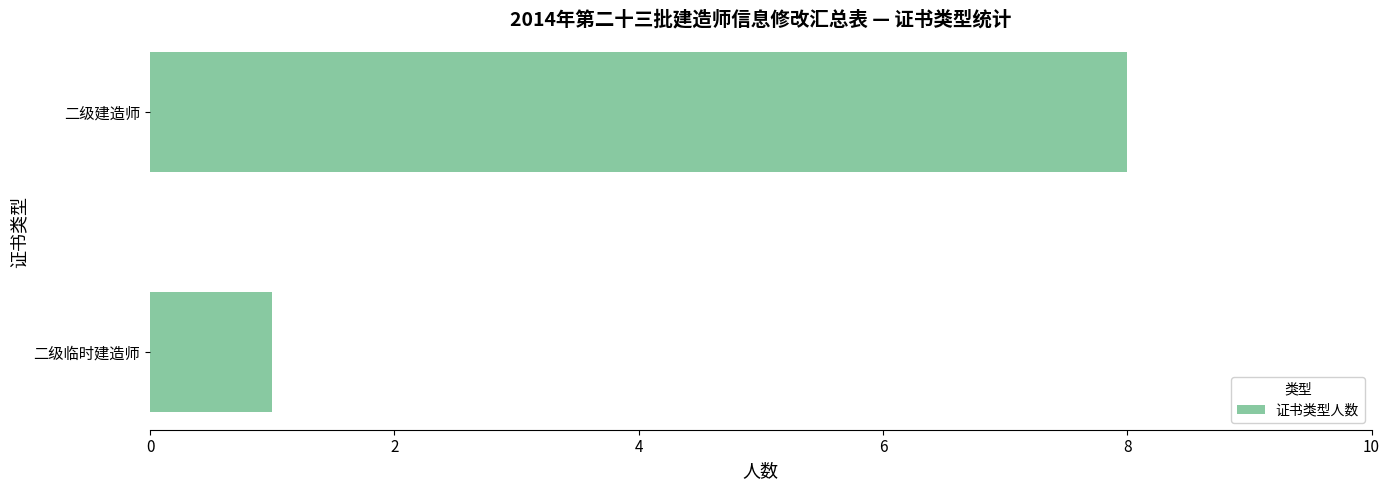

Reading top to bottom, list all the values displayed in this chart.

8	1